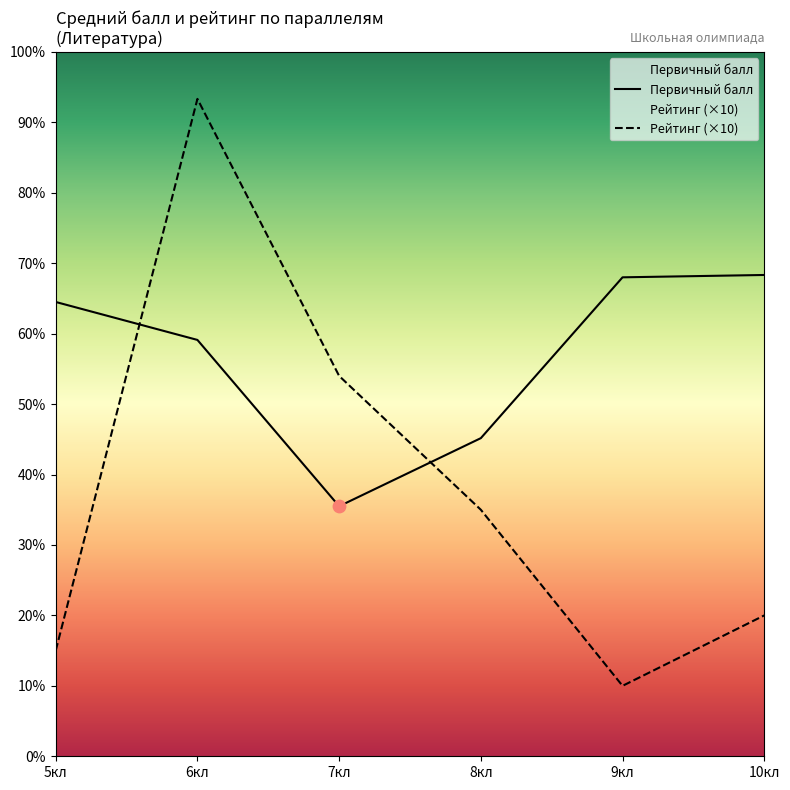

What are all the series names shown in the legend?

Первичный балл, Рейтинг (×10)